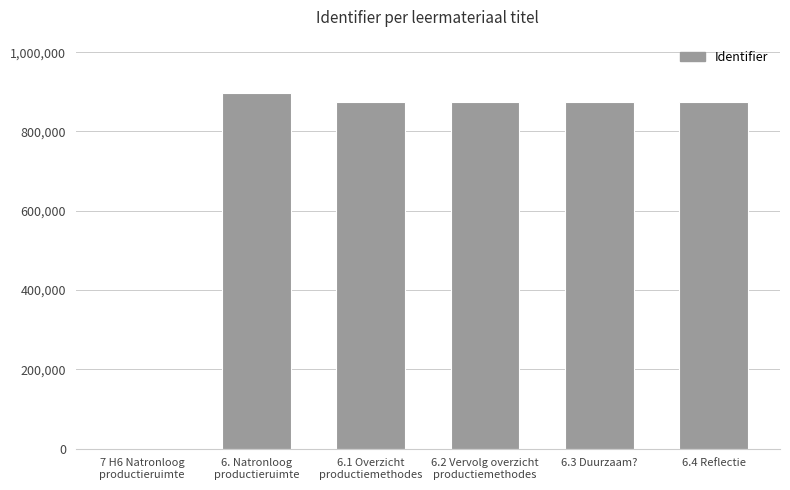

Is it true that the value at 6.3 Duurzaam? is 1426013?

False